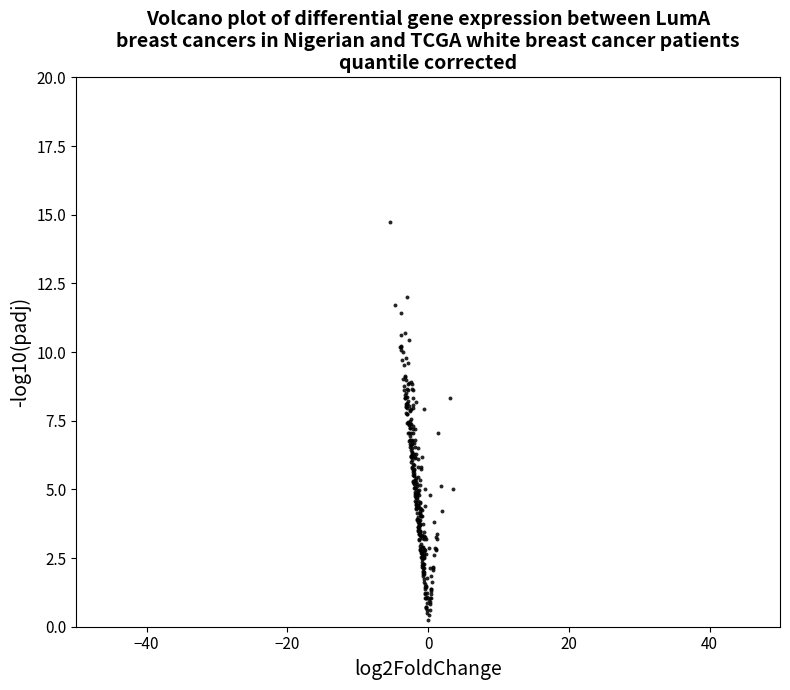

What is the range of X values (max minus min)?

8.9